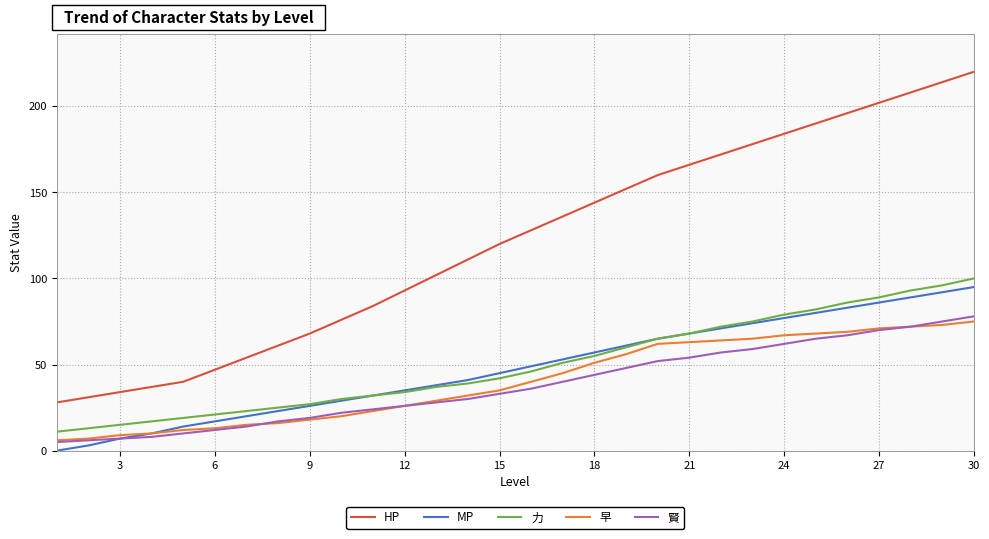

True or false: 早 and HP cross at least once.

False